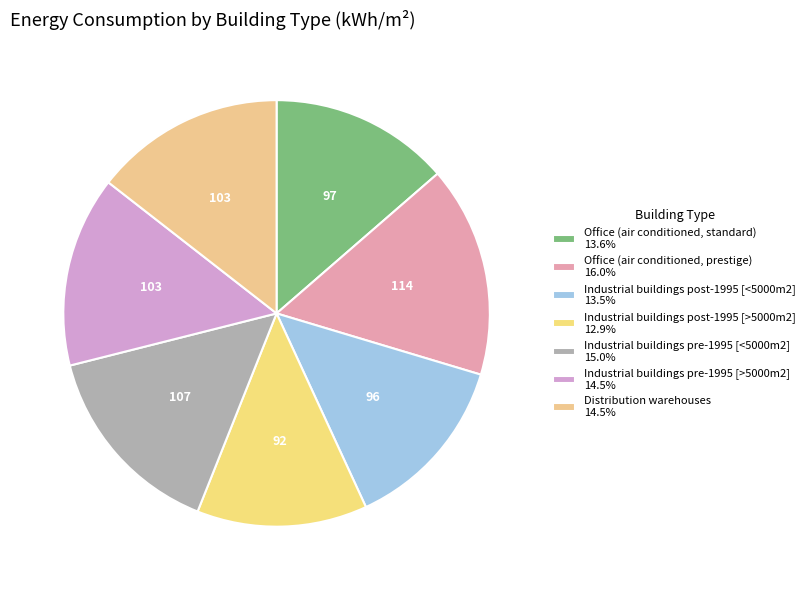

How many slices are in this pie chart?

7